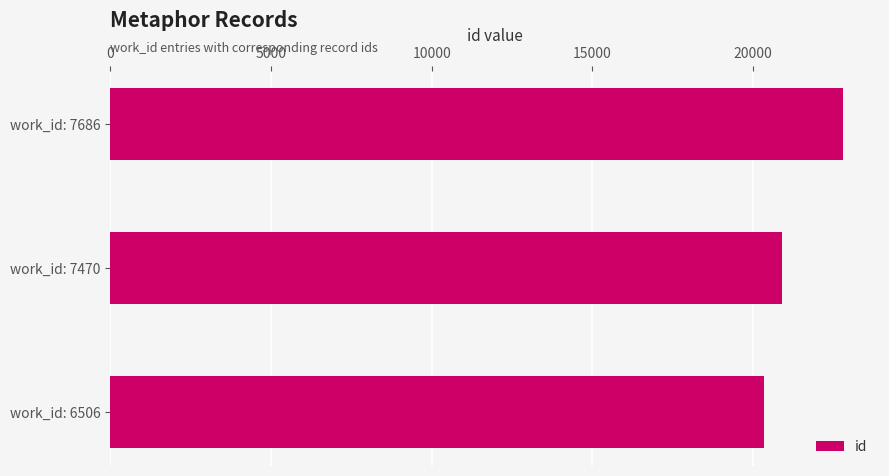

The chart shows a value of 10087 at work_id: 7686. True or false?

False